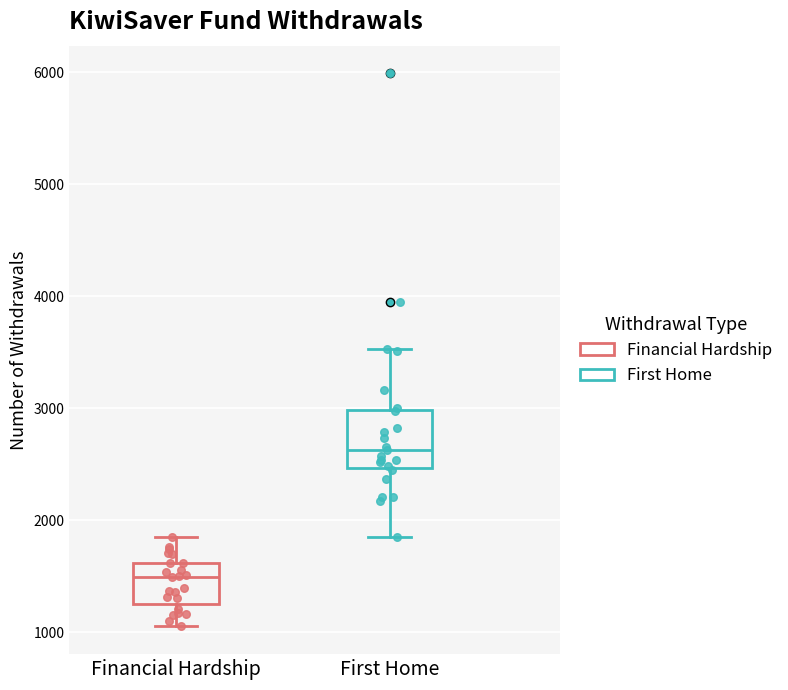

Which box is the tallest, from its lower edge to its upper edge?

First Home